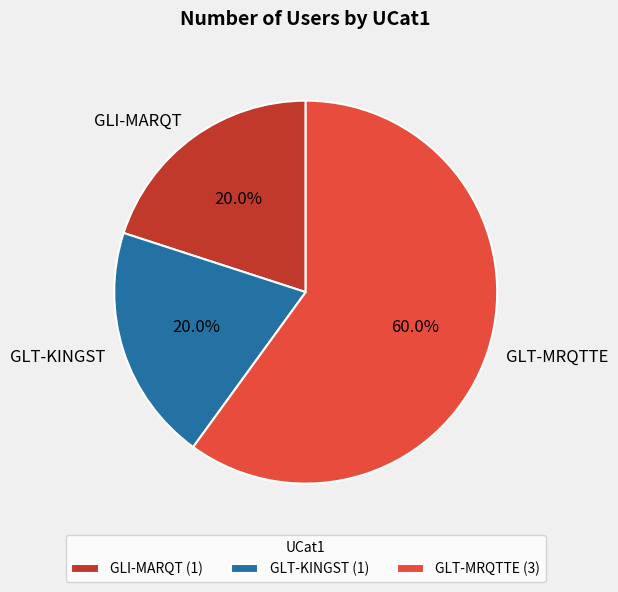

Between GLT-MRQTTE and GLT-KINGST, which is larger?

GLT-MRQTTE